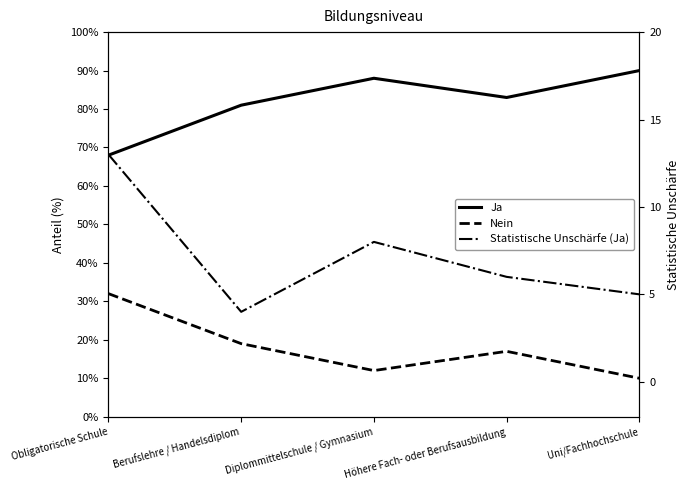

Reading right to left, extract all data points from this chart.

Ja: Uni/Fachhochschule=90	Höhere Fach- oder Berufsausbildung=83	Diplommittelschule / Gymnasium=88	Berufslehre / Handelsdiplom=81	Obligatorische Schule=68
Nein: Uni/Fachhochschule=10	Höhere Fach- oder Berufsausbildung=17	Diplommittelschule / Gymnasium=12	Berufslehre / Handelsdiplom=19	Obligatorische Schule=32
Statistische Unschärfe (Ja): Uni/Fachhochschule=5	Höhere Fach- oder Berufsausbildung=6	Diplommittelschule / Gymnasium=8	Berufslehre / Handelsdiplom=4	Obligatorische Schule=13